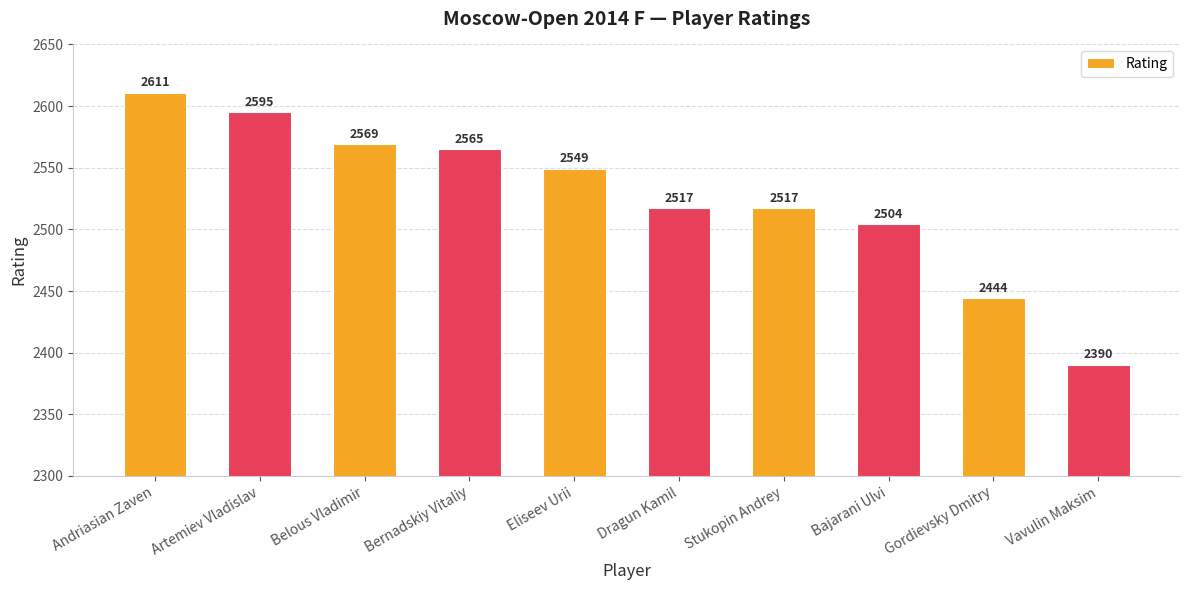

The chart shows a value of 2595 at Artemiev Vladislav. True or false?

True